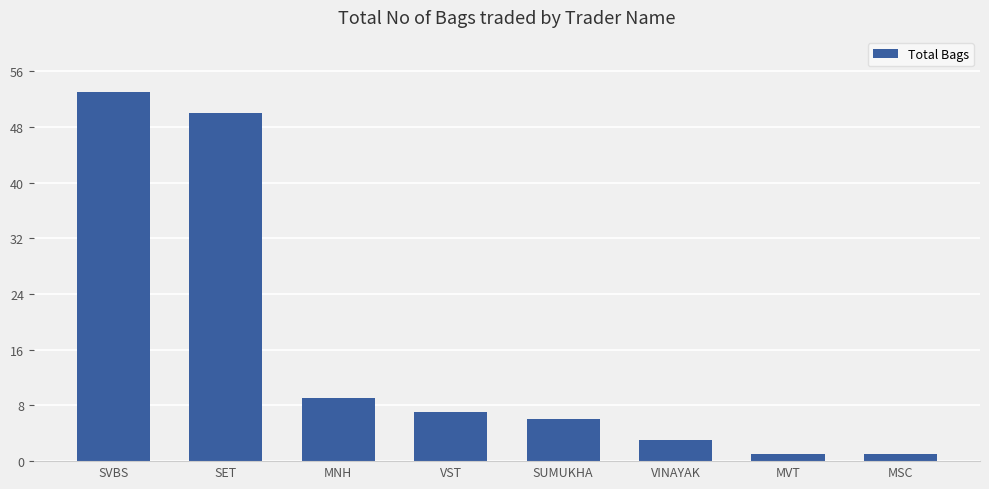

What is the difference between the values at MNH and SVBS?

44